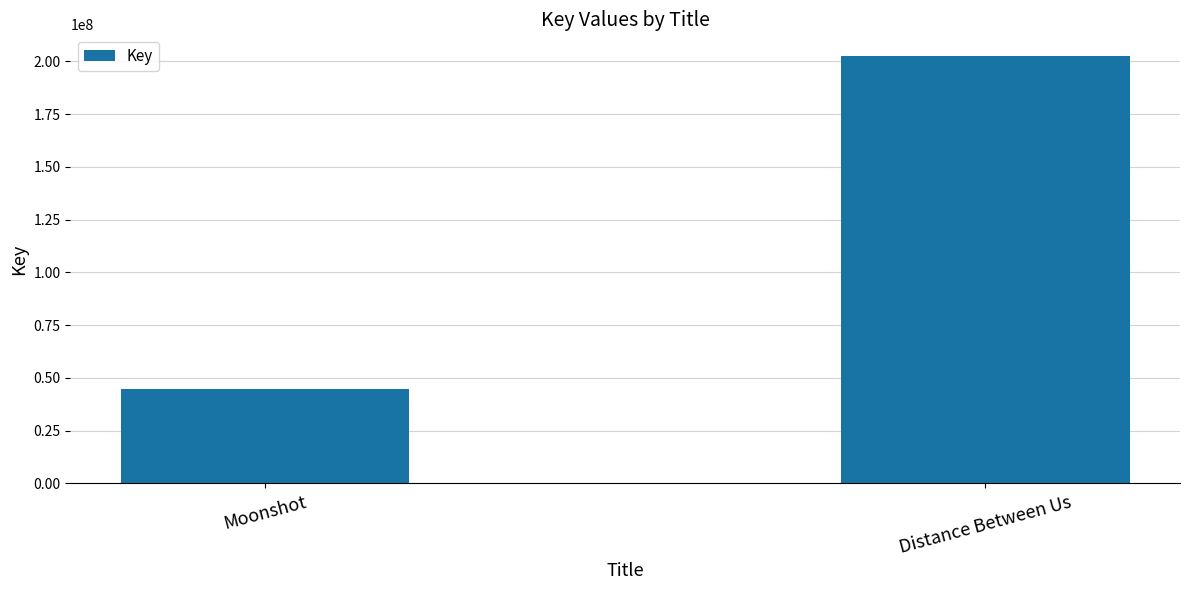

What is the average value?

123665572